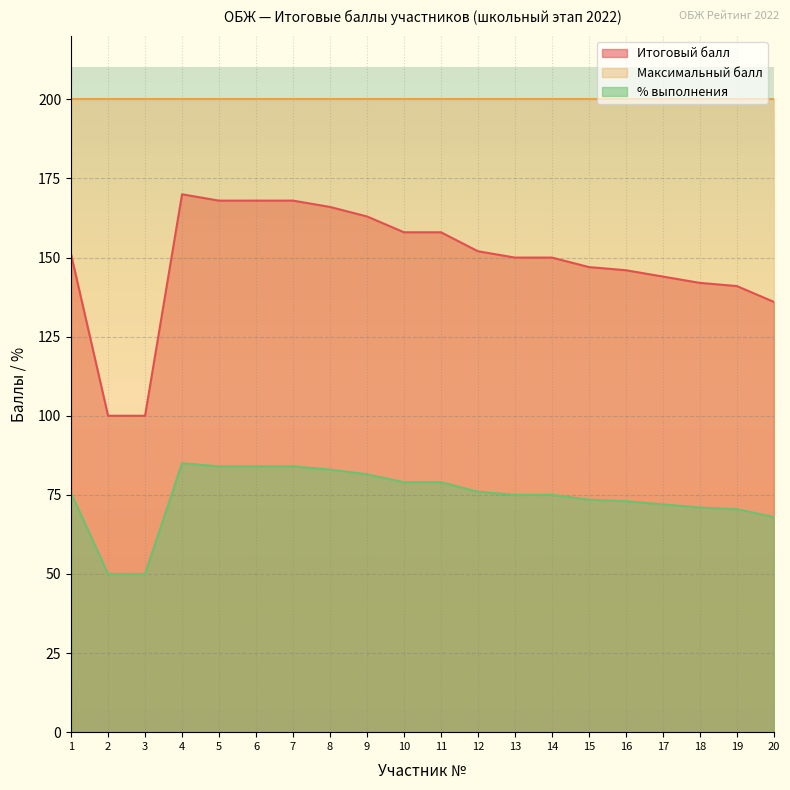

What is the difference between the Итоговый балл values at 2 and 7?

68.0